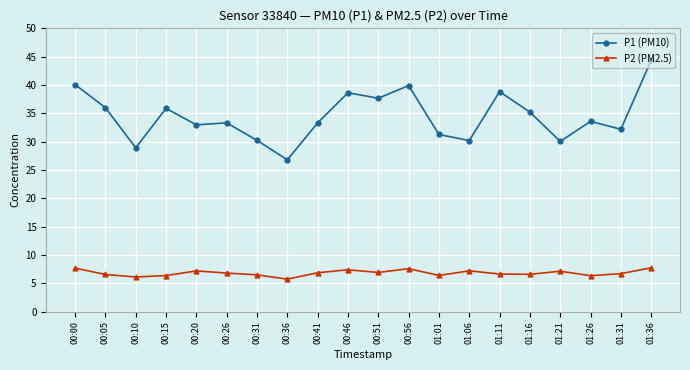

List the series in order of their peak value, lowest first.

P2 (PM2.5), P1 (PM10)